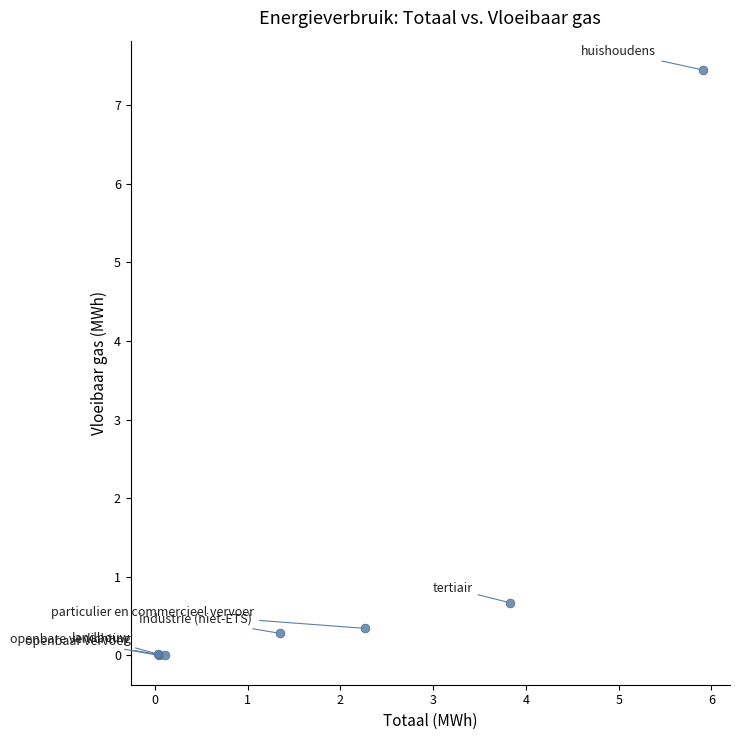

What Y value in the scatter plot is closest to 3?

0.7